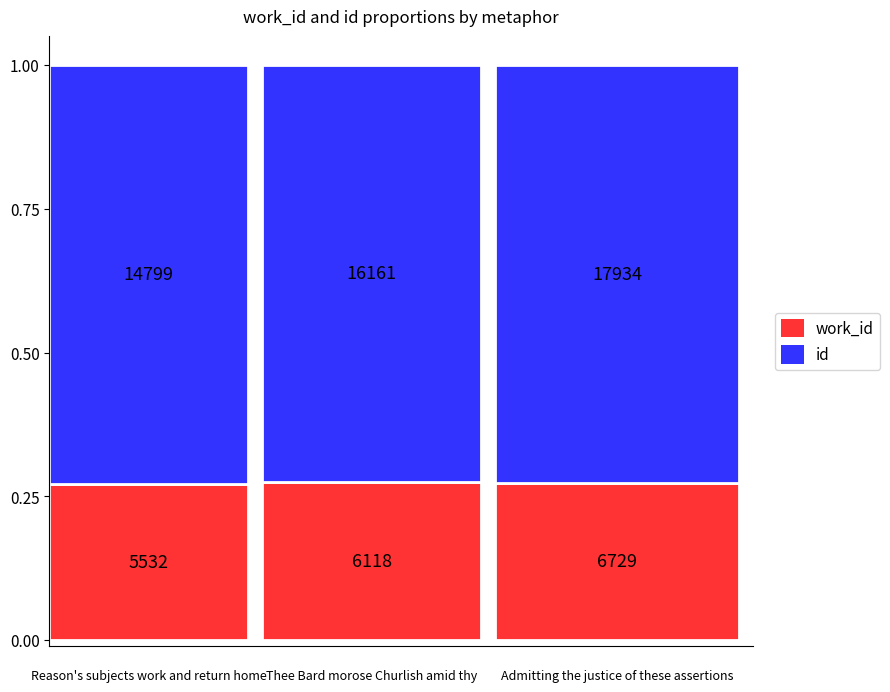

What is the highest value of the work_id series?

6729